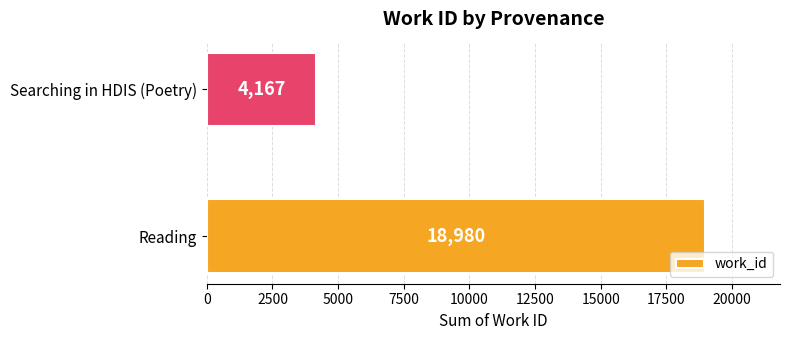

What is the average value?

11574